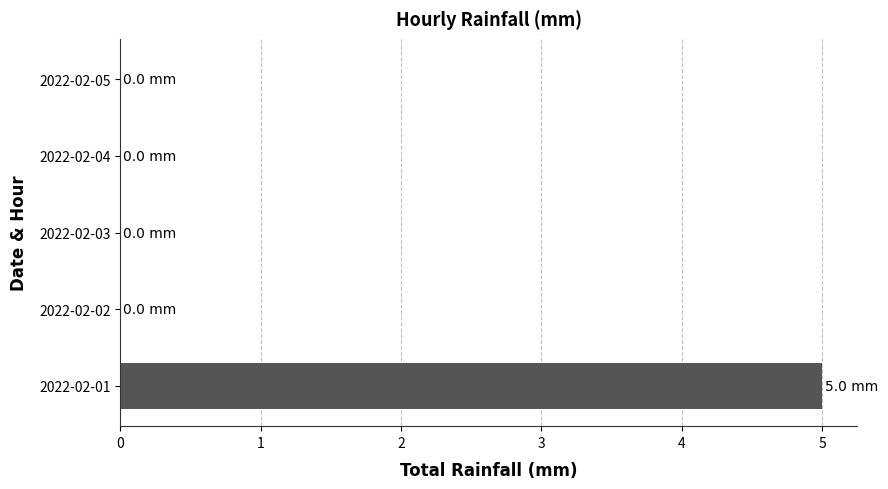

What is the sum of all values?

5